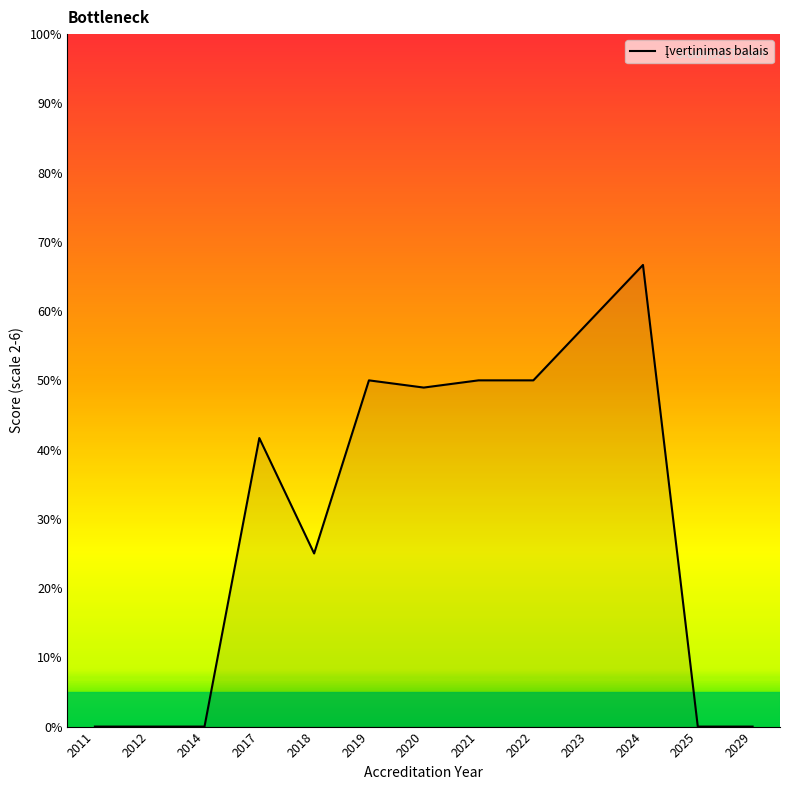

How many categories are shown in the chart?

13